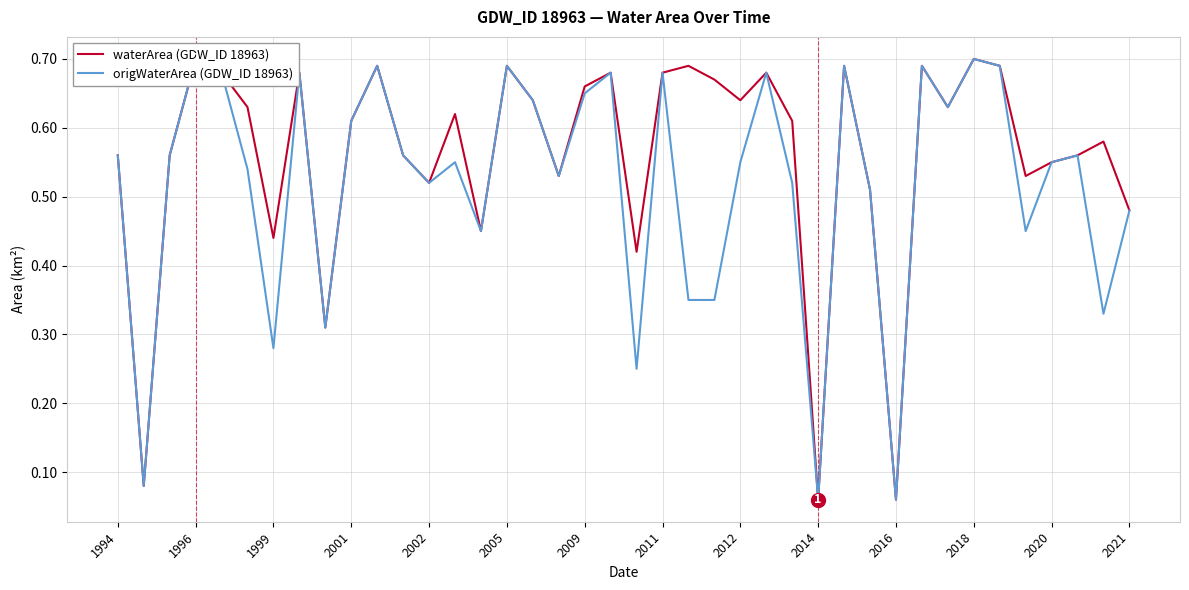

Is the value of waterArea (GDW_ID 18963) at 18 greater than the value of origWaterArea (GDW_ID 18963) at 2005?

Yes